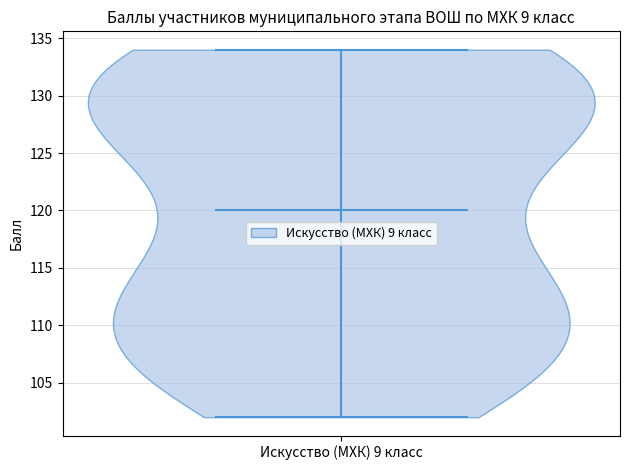

Read this violin plot against the y-axis: where its median line is, and the lowest and highest points the violin reaches. The values are not printed on the chart, so give them approximately, as read against the axis.

median line 120, lowest point 102, highest point 134